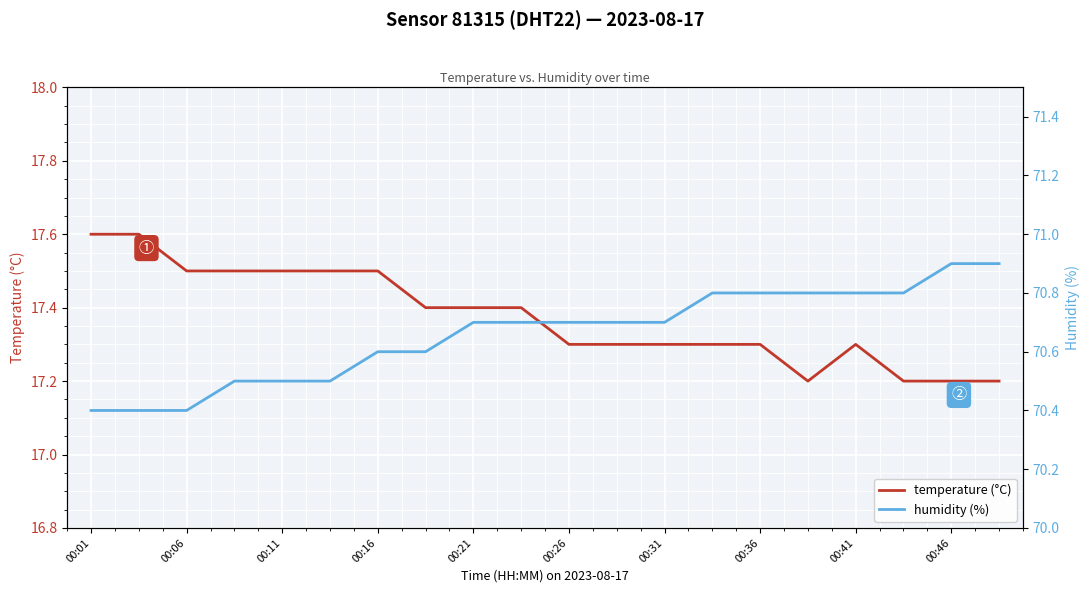

What is the highest value of the temperature (°C) series?

17.6